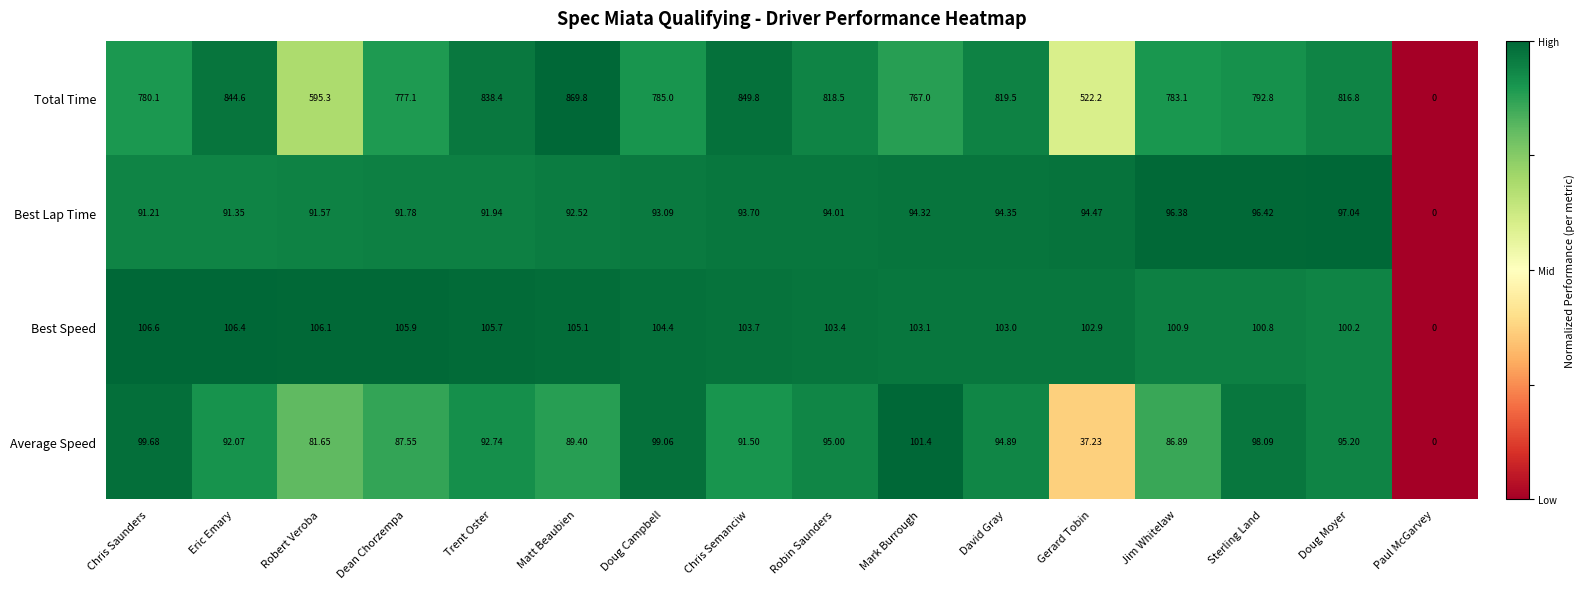

Where does the Best Speed series first go above 103?

Chris Saunders